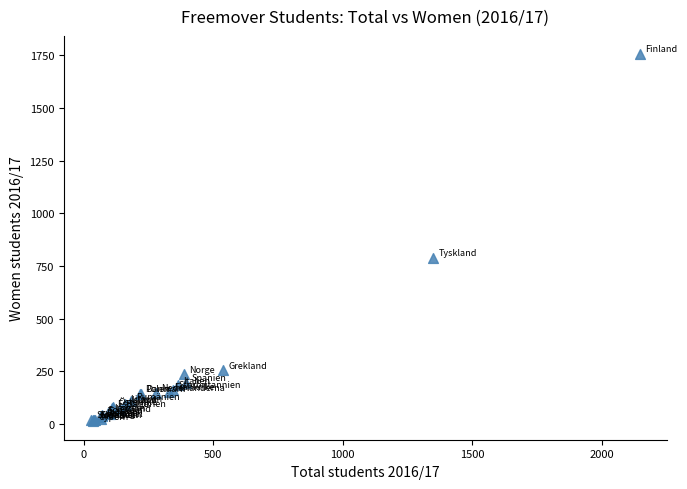

What Y value in the scatter plot is closest to 883?

790